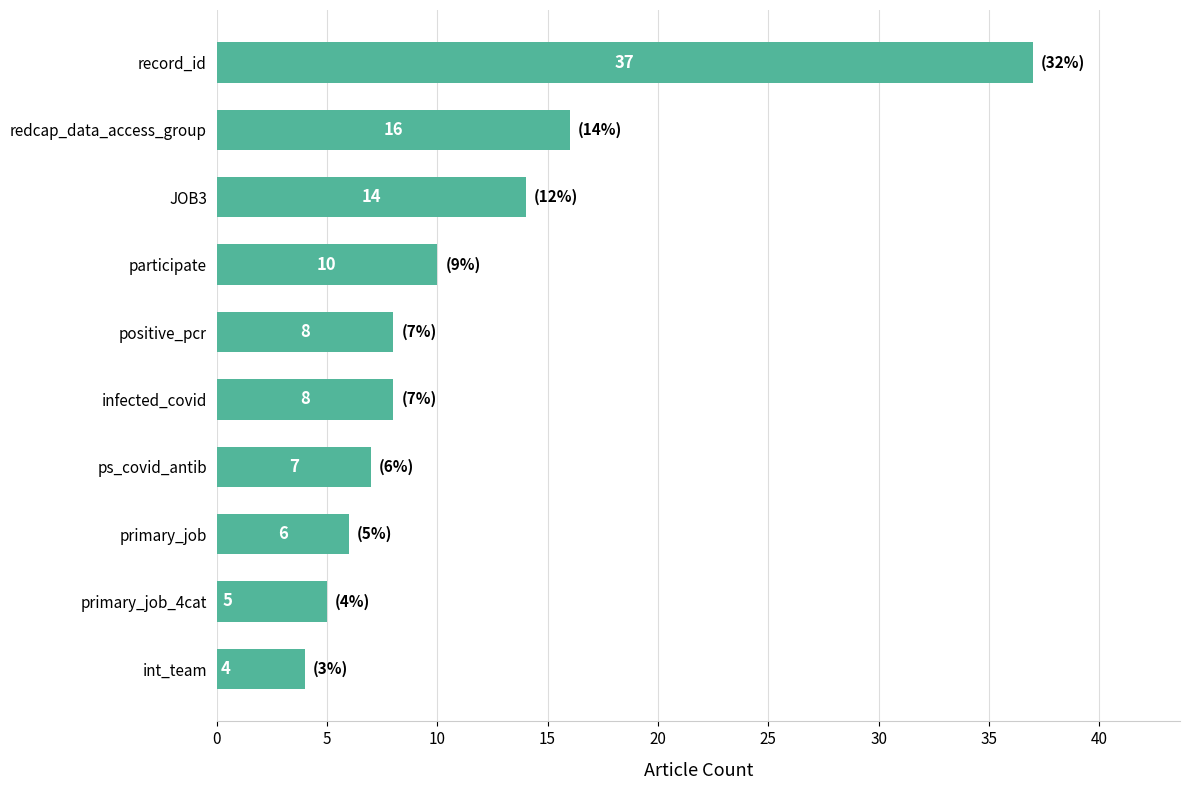

What is the sum of all values?

115